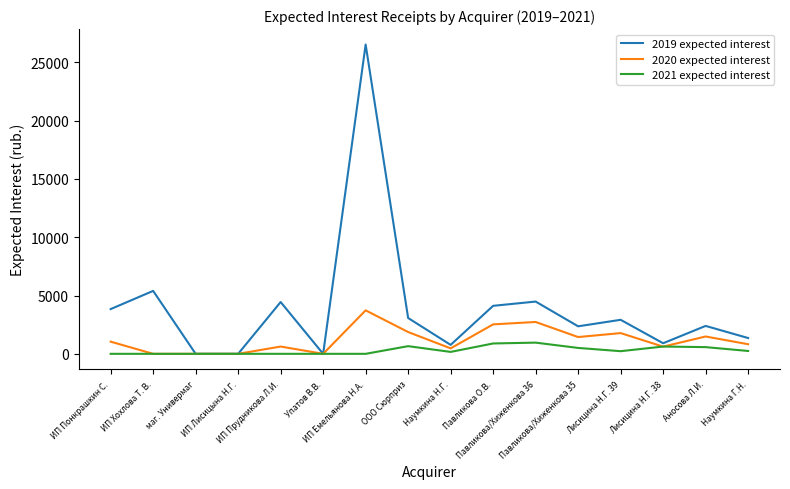

Where does the 2020 expected interest series first go above 1043?

ИП Понкрашкин С.